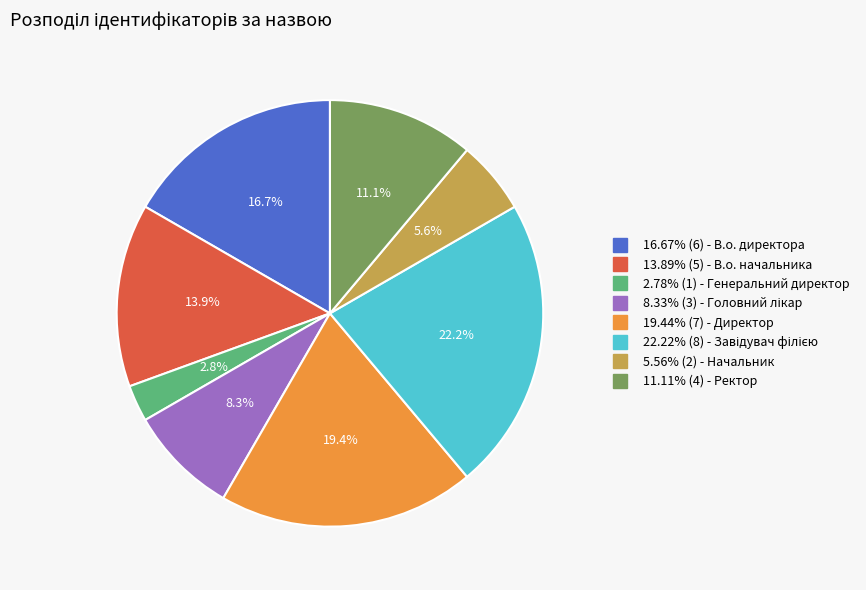

How many segments does this pie chart have?

8